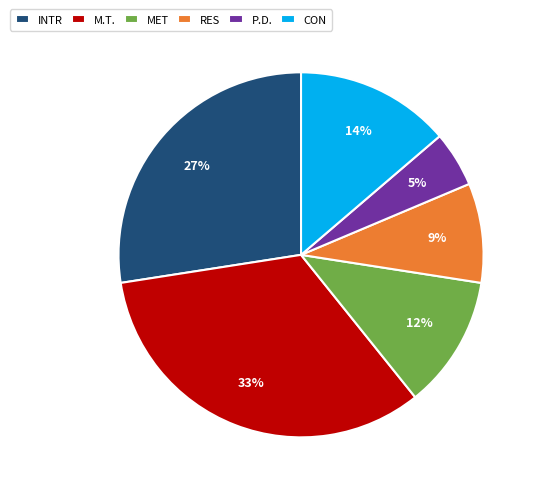

What is the smallest slice in the pie chart?

P.D.